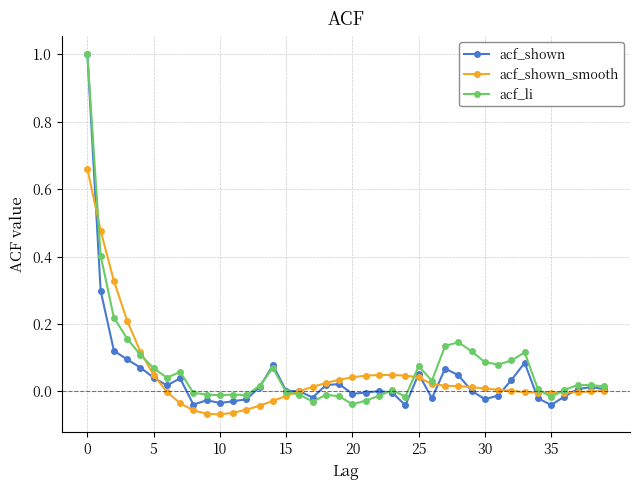

What is the maximum value shown in the chart?

1.0